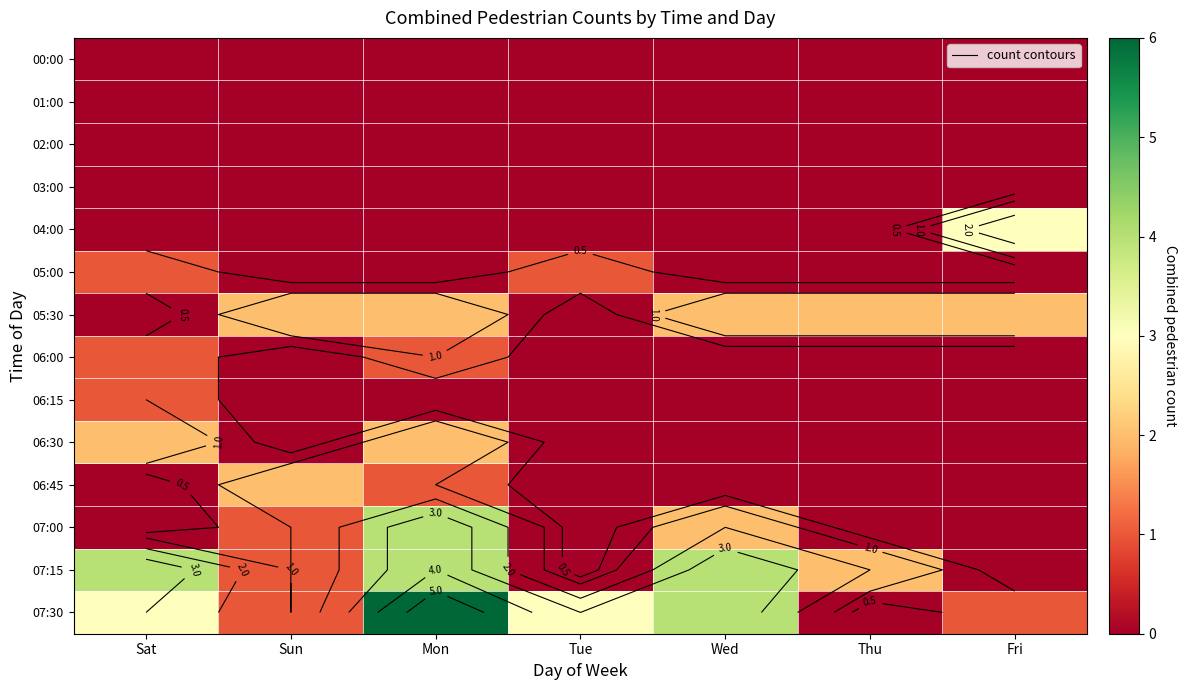

What is the spread (max minus min) of values at Mon?

6